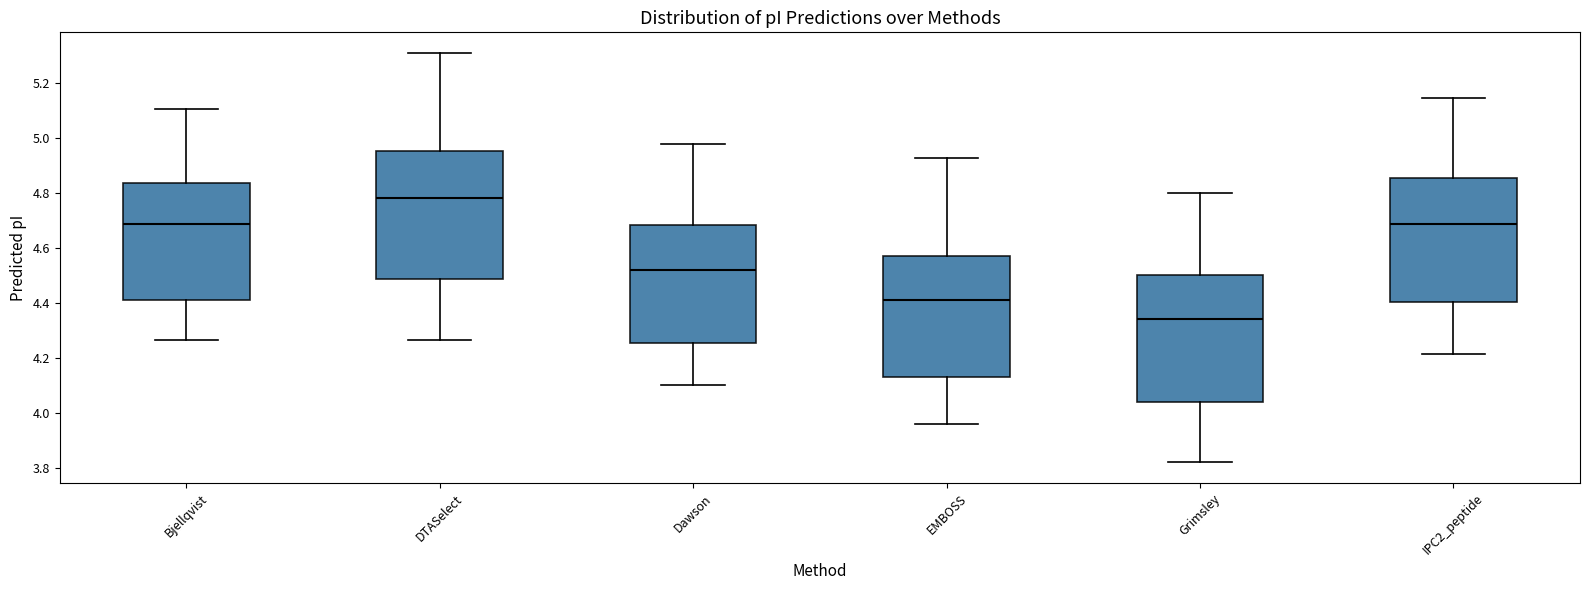

Where is the upper edge of the box for DTASelect on the y-axis? The values are not printed on the chart, so give them approximately, as read against the axis.

4.96